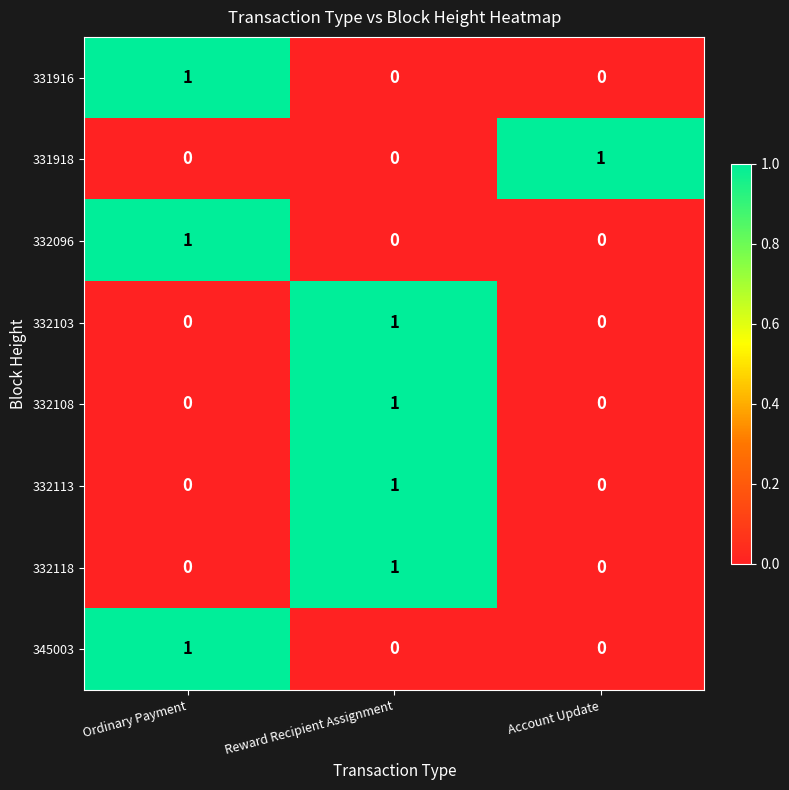

At which label does 331916 reach its peak?

Ordinary Payment